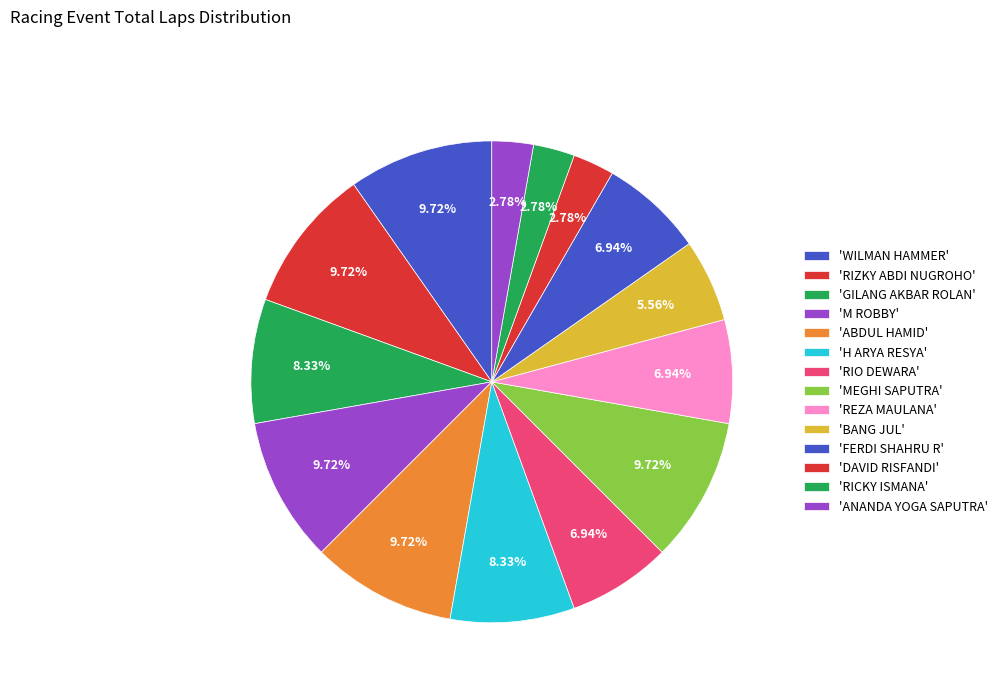

How many slices are in this pie chart?

14